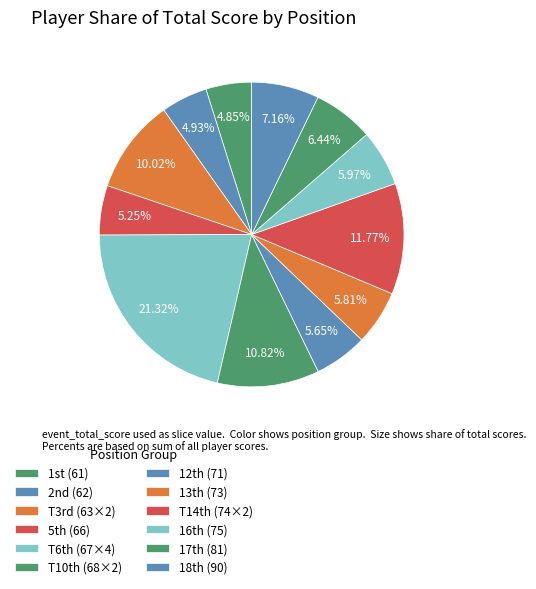

Count the number of slices in the pie.

12